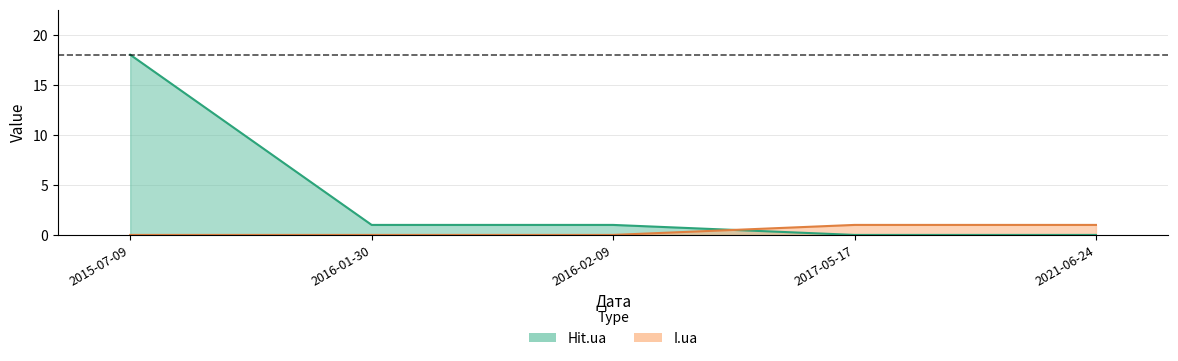

What position from the left is 2016-02-09?

3